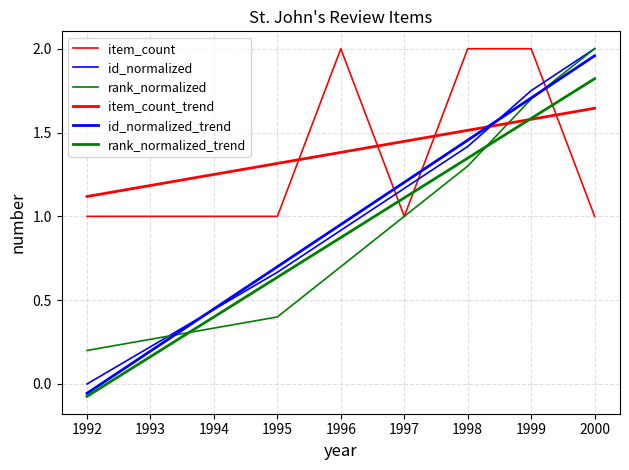

Rank the series by their maximum value, from highest to lowest.

item_count, id_normalized, rank_normalized, id_normalized_trend, rank_normalized_trend, item_count_trend